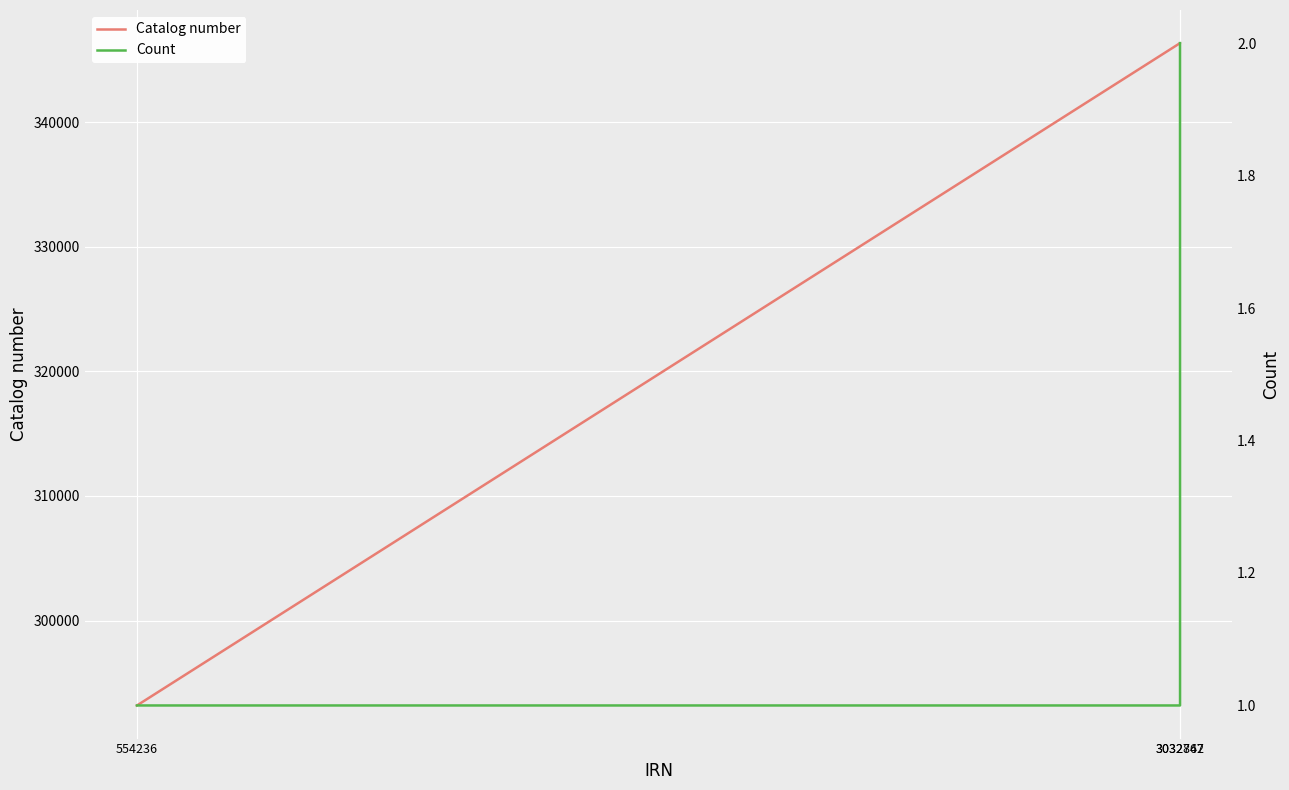

Does the chart display data point markers on the line(s)?

No